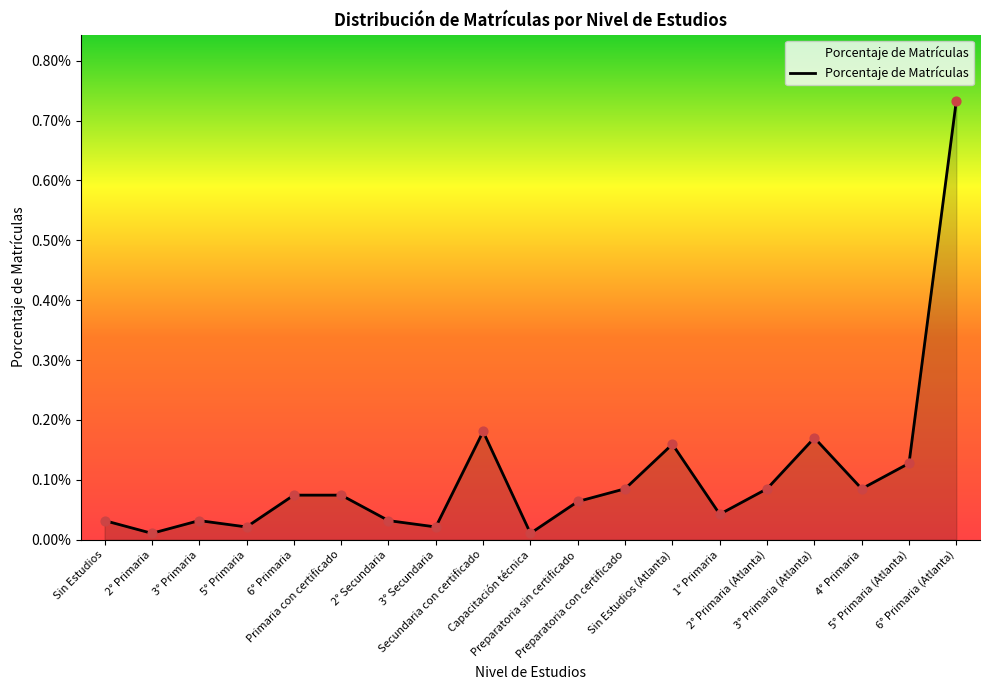

Which has a higher value, 5° Primaria or Secundaria con certificado?

Secundaria con certificado